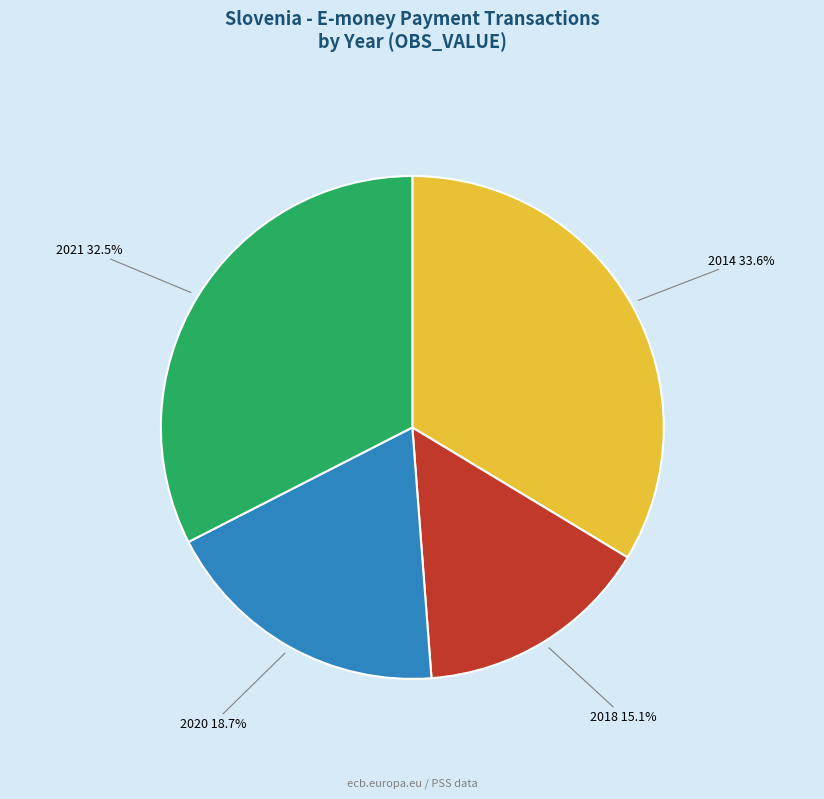

Count the number of slices in the pie.

4